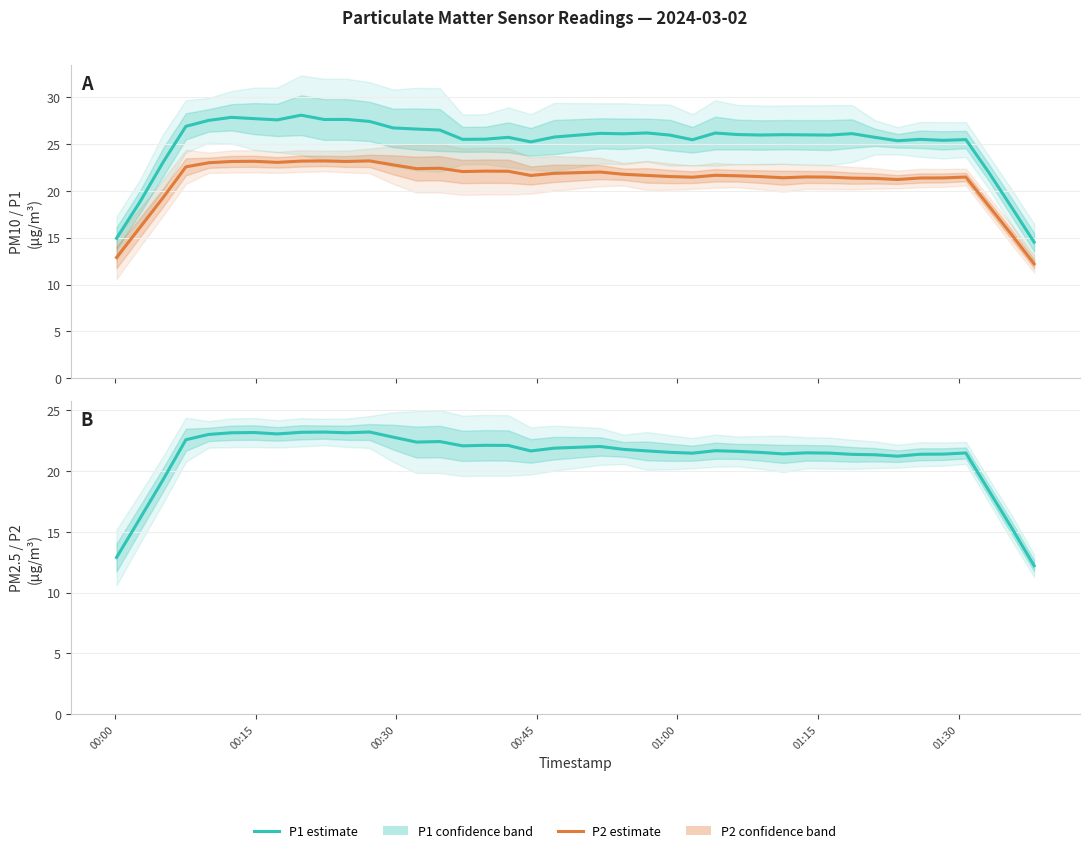

How many interior local peaks does the P2 (PM2.5) estimate series have?

9